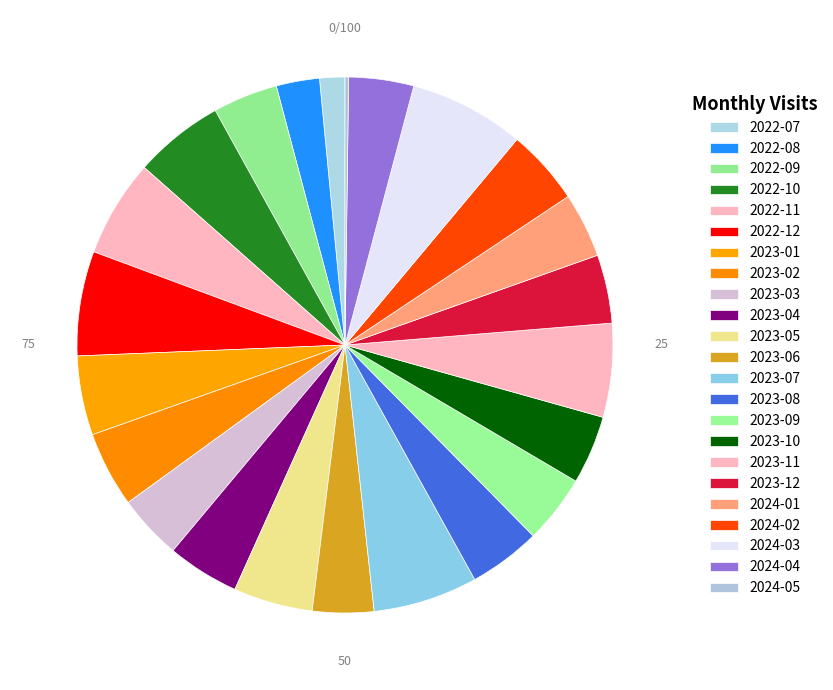

Which category has the biggest portion of the pie?

2024-03